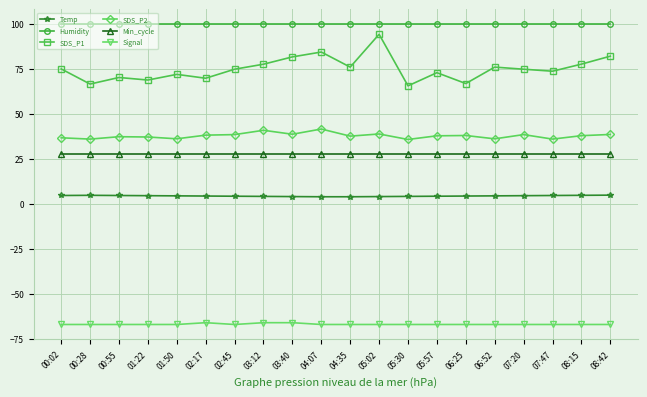

What is the label of the 17th point from the right?

01:22